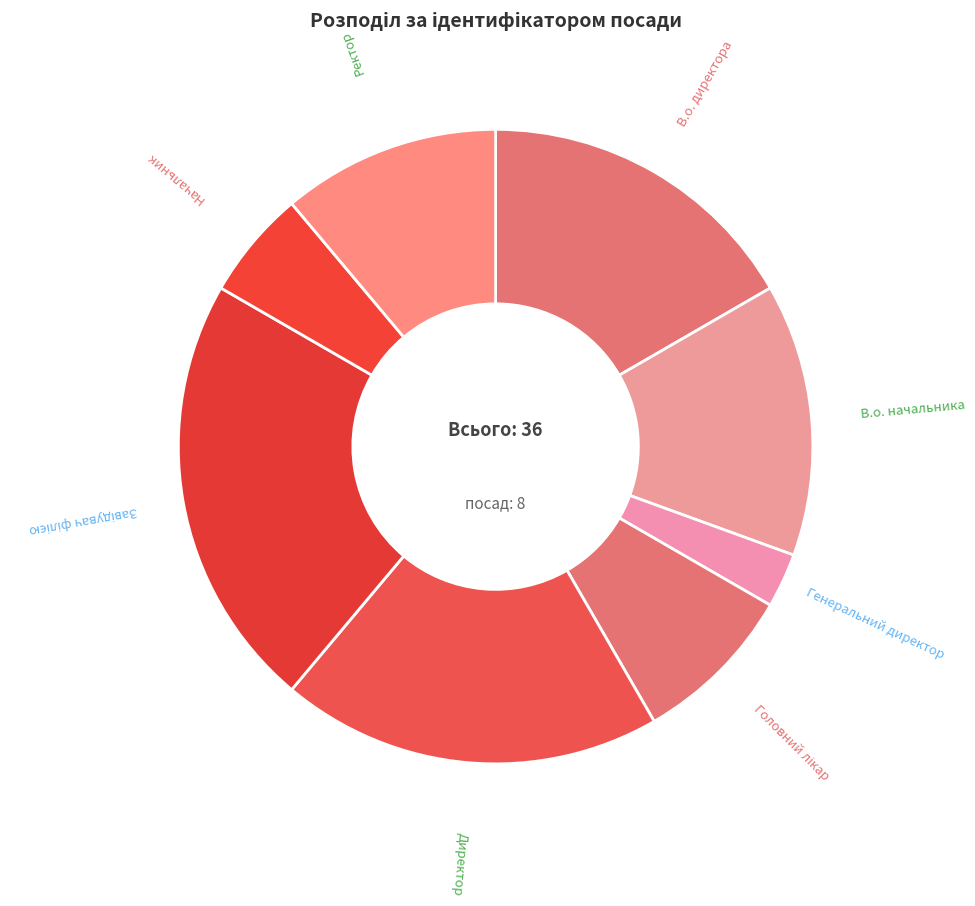

Which slice is the smallest?

Генеральний директор